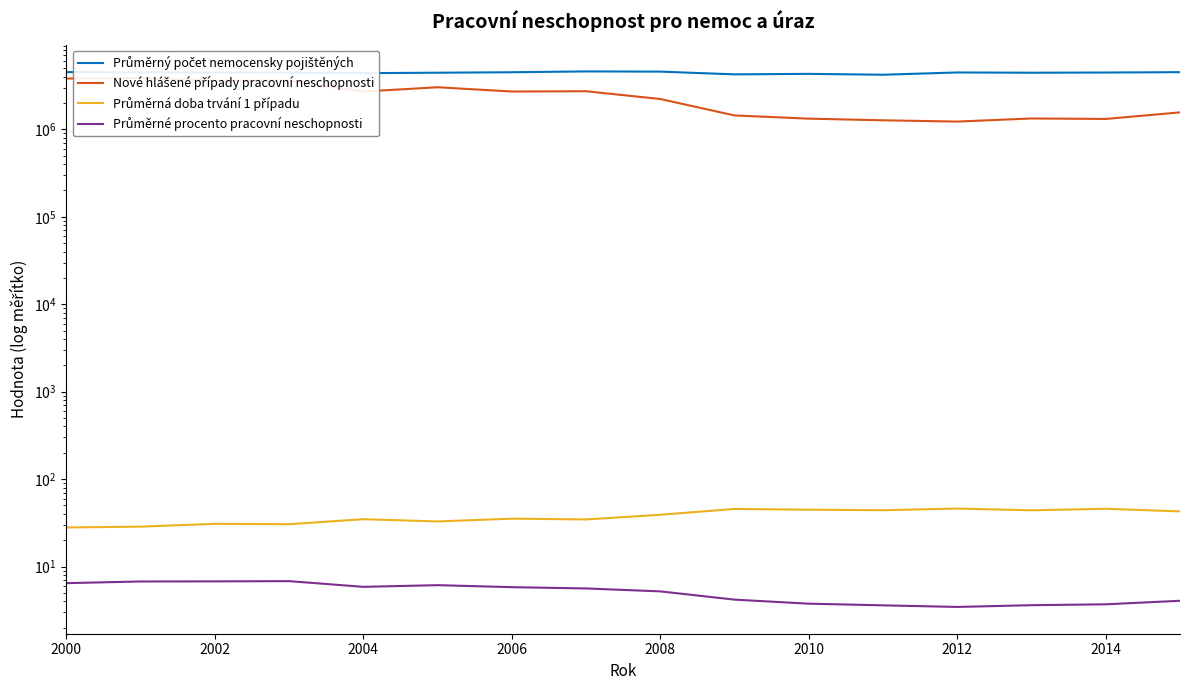

In Průměrné procento pracovní neschopnosti, how many points are higher than both neighbors (excluding endpoints)?

2